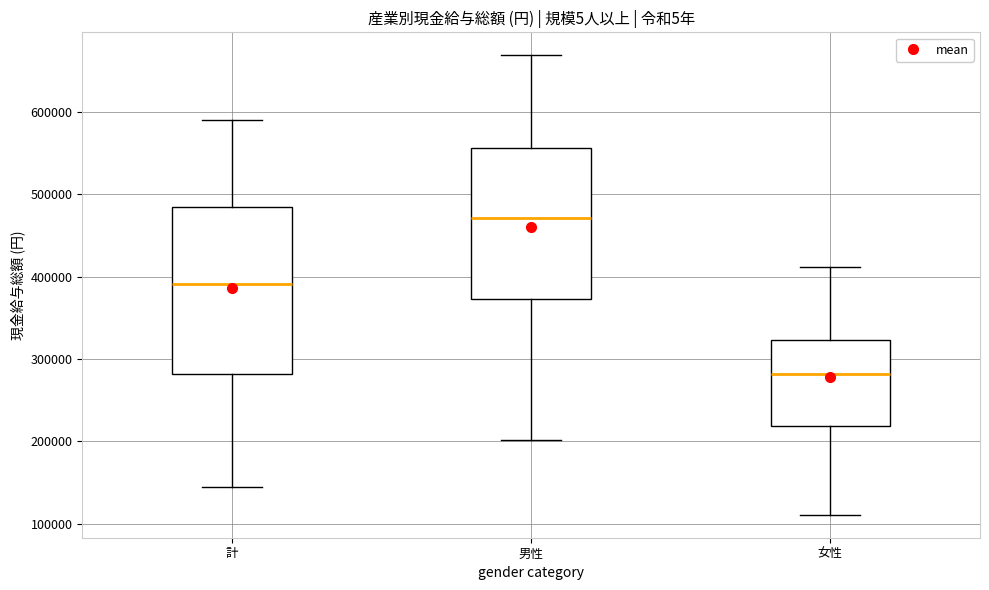

Where does the lower whisker of the box for 男性 end on the y-axis? The values are not printed on the chart, so give them approximately, as read against the axis.

200000